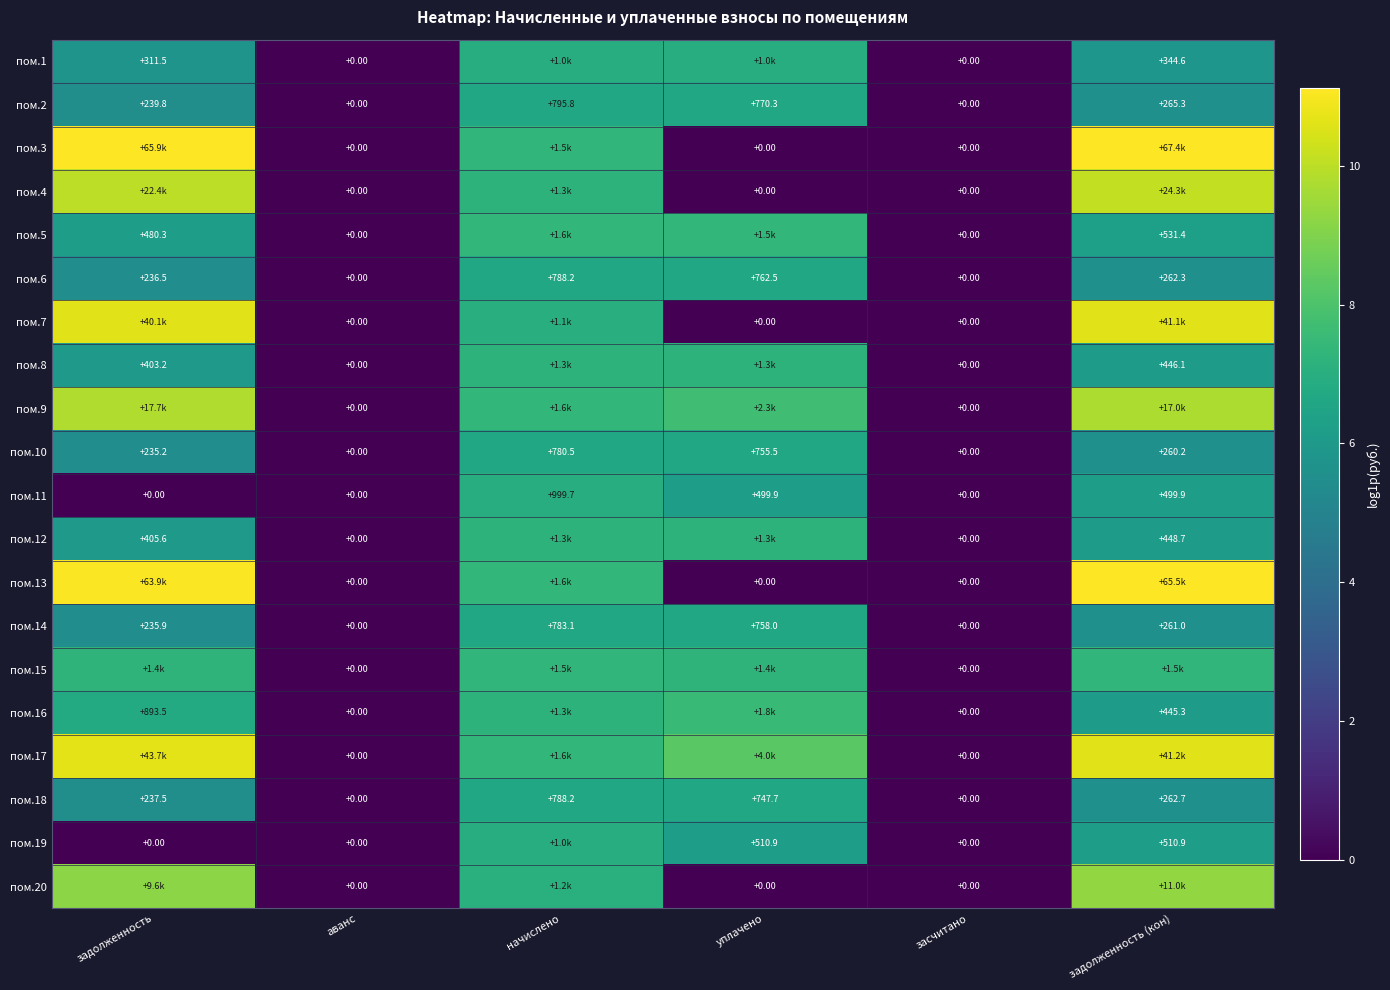

At which label is пом.10 closest to 390?

задолженность (кон)